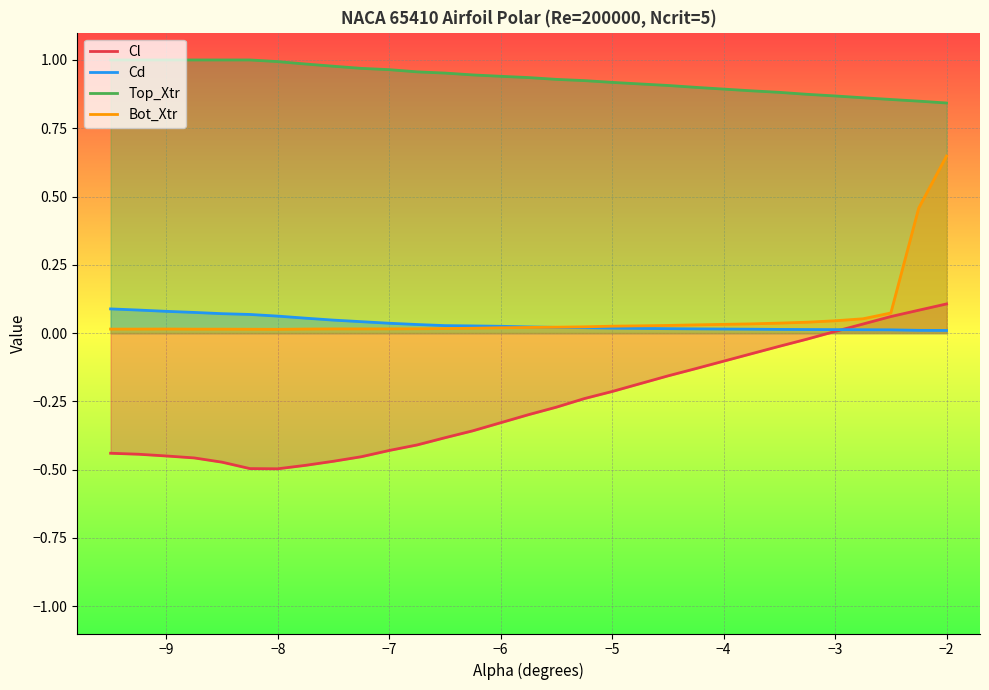

Which series has the largest total across all categories?

Top_Xtr